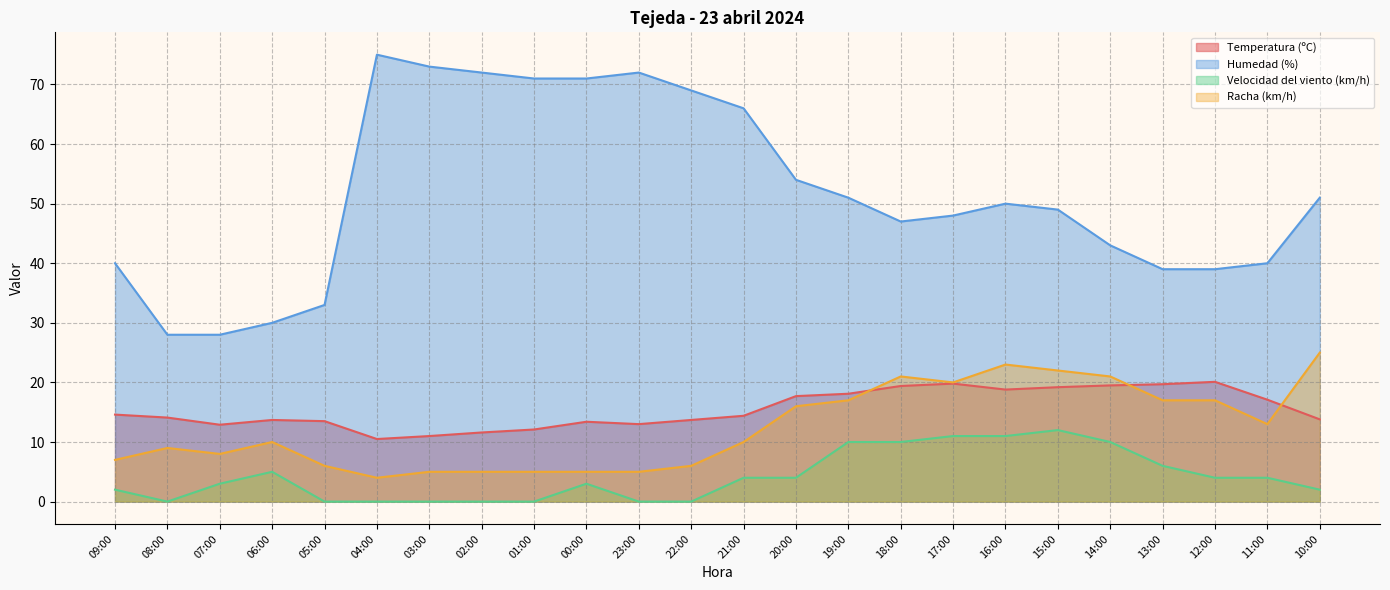

At which label does Velocidad del viento (km/h) first exceed 4?

06:00